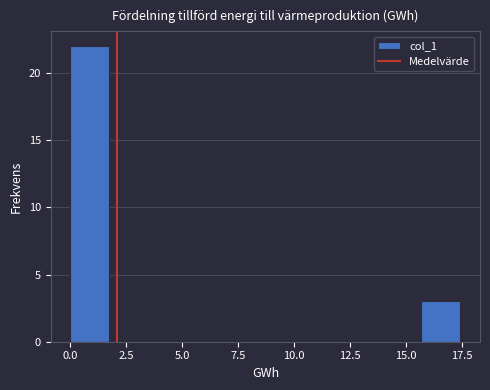

Read against the x-axis, roughly where is the centre of the tallest bar?

1.0